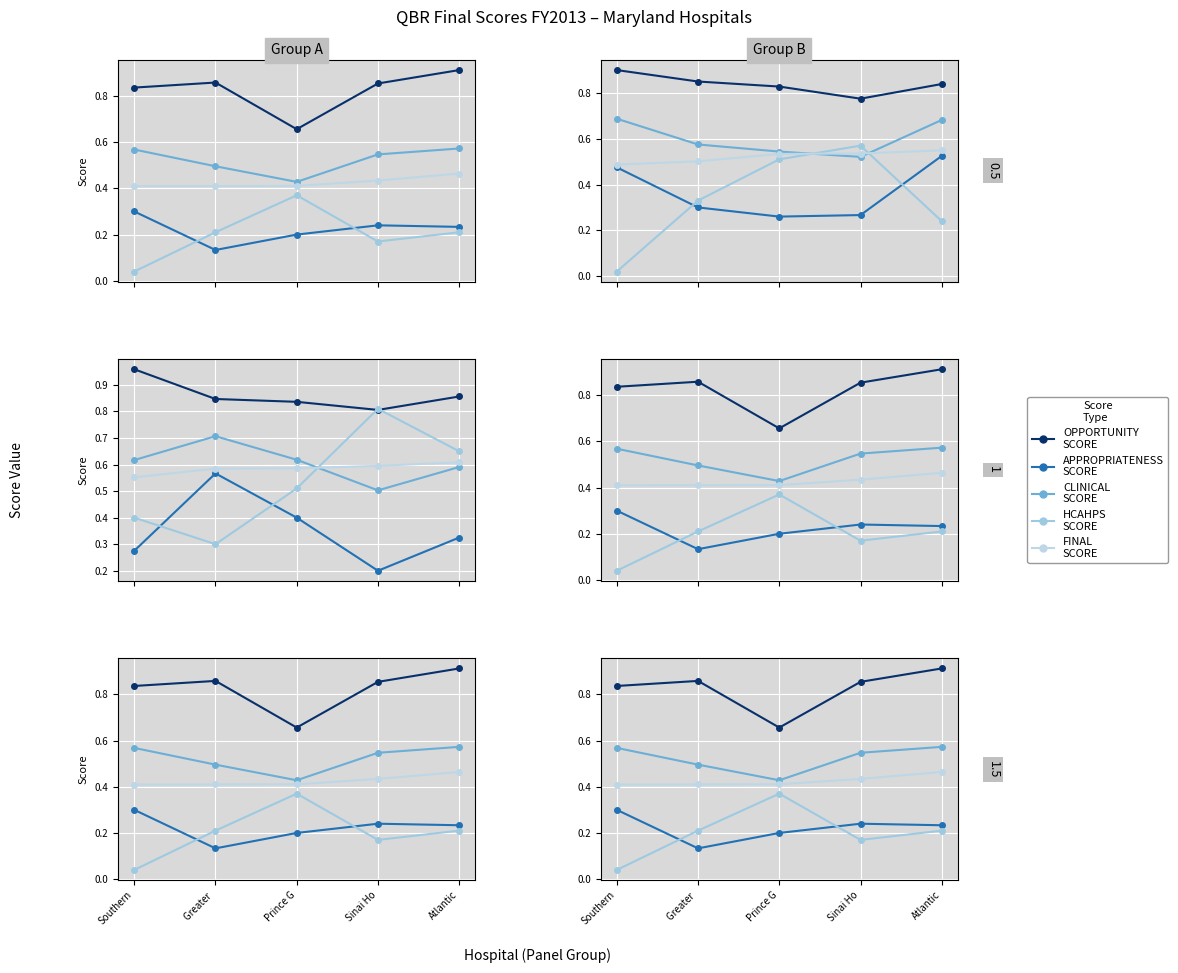

What is the label of the 5th point from the right?

Southern